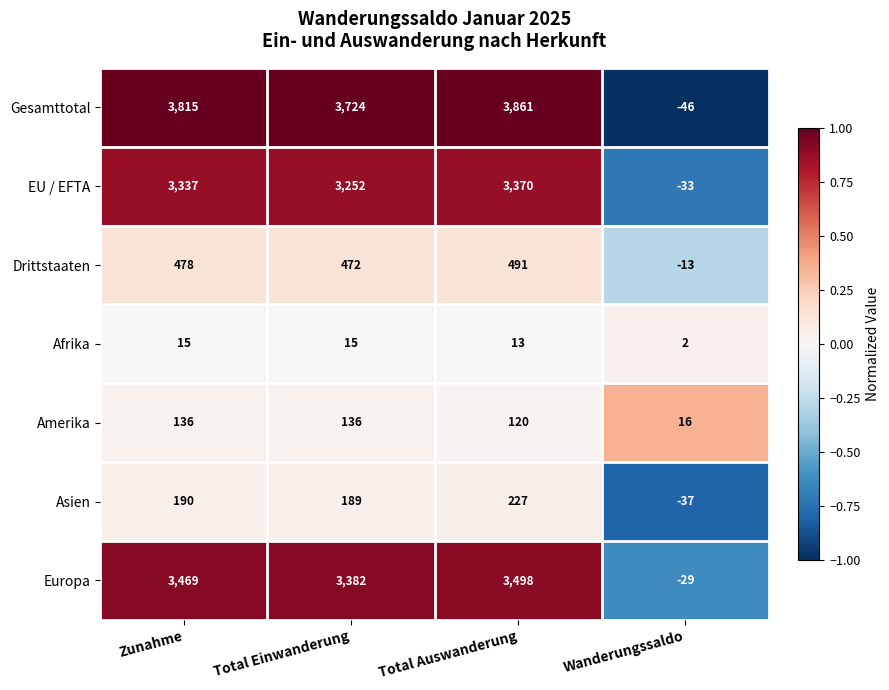

What is the total value across all series at Total Einwanderung?

11170